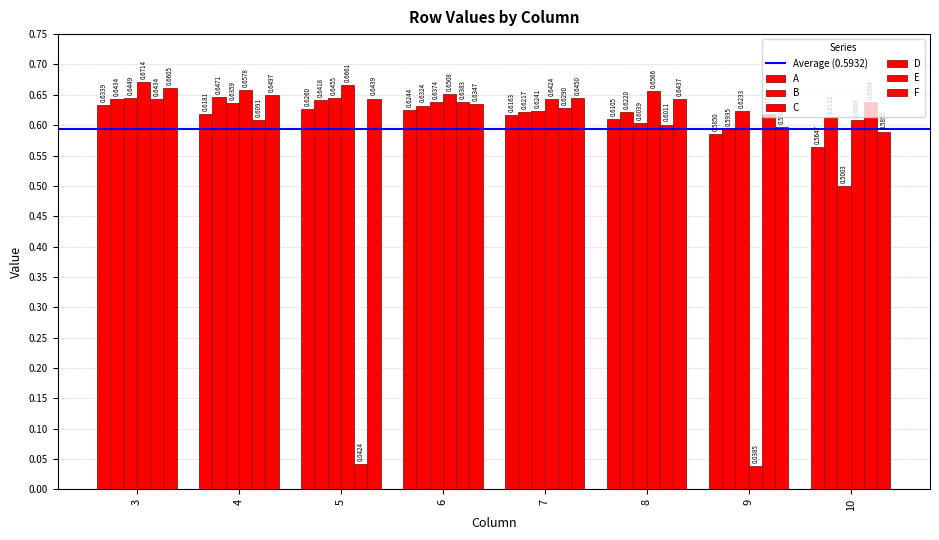

At how many categories does at least one series exceed 0?

8